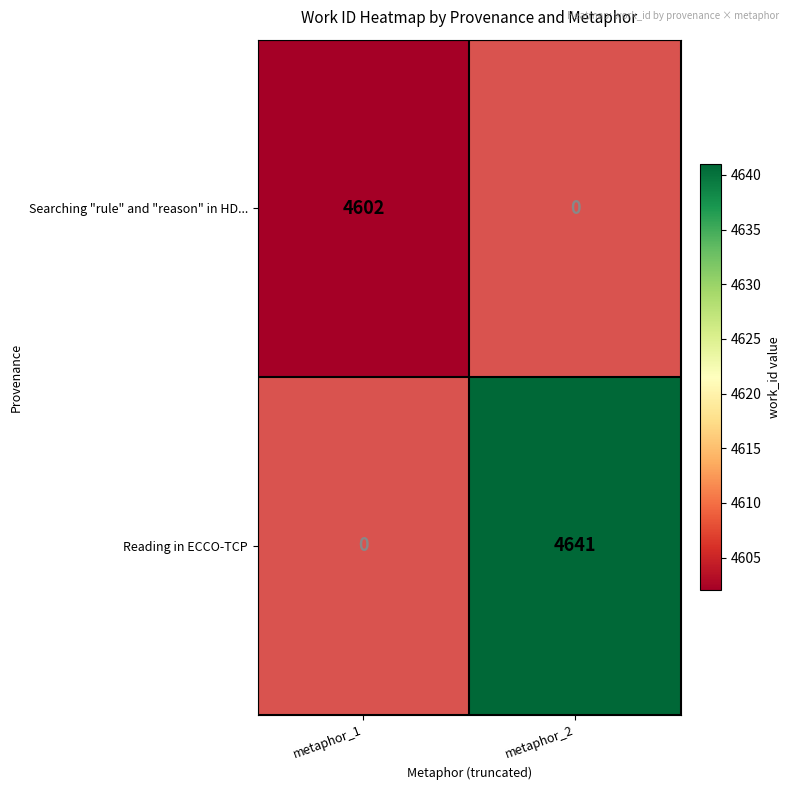

True or false: Searching "rule" and "reason" in HD... has a value of 4602 at metaphor_1.

True